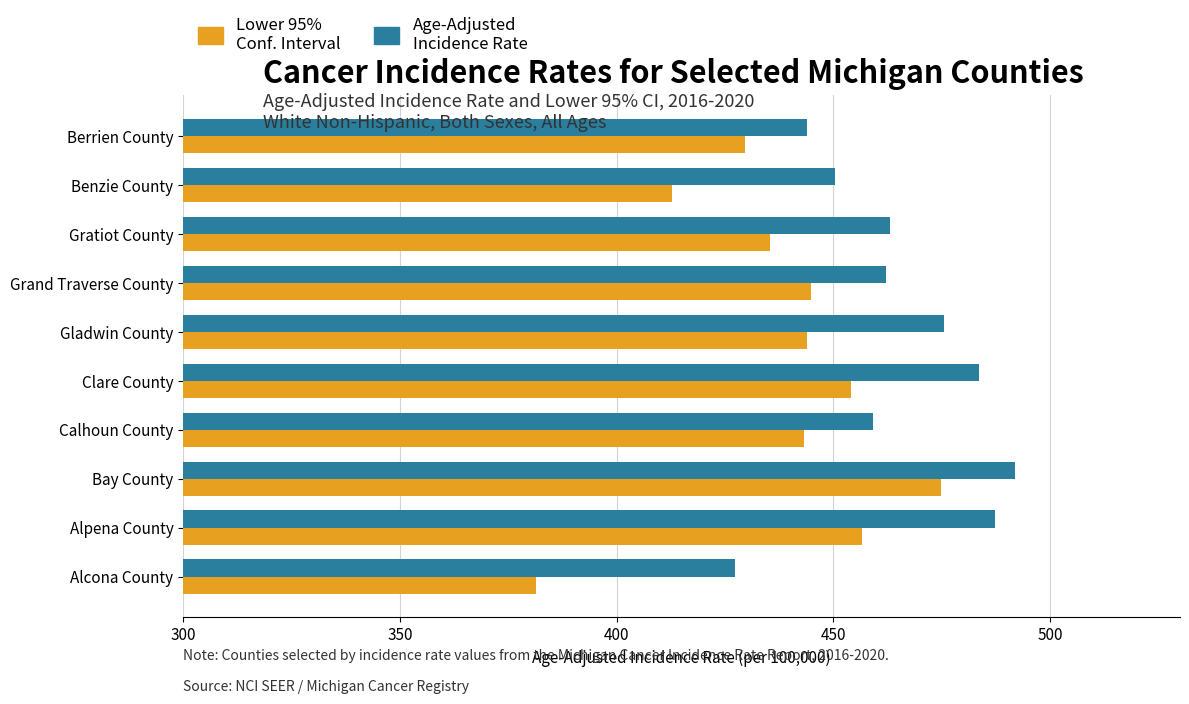

How many categories are shown in the chart?

10